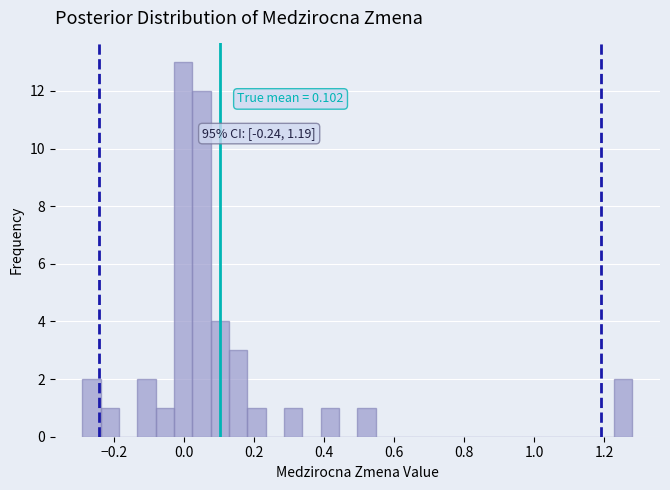

Around what value on the x-axis is the tallest bar? Give the approximate position of its centre, as read against the axis.

0.00